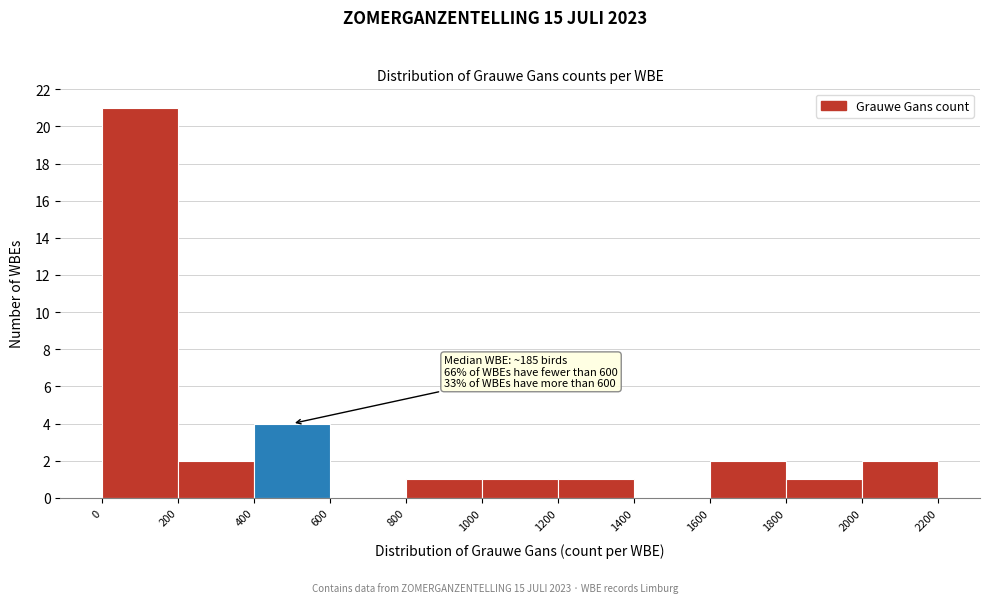

Which range on the x-axis has the tallest bar?

0 to 200